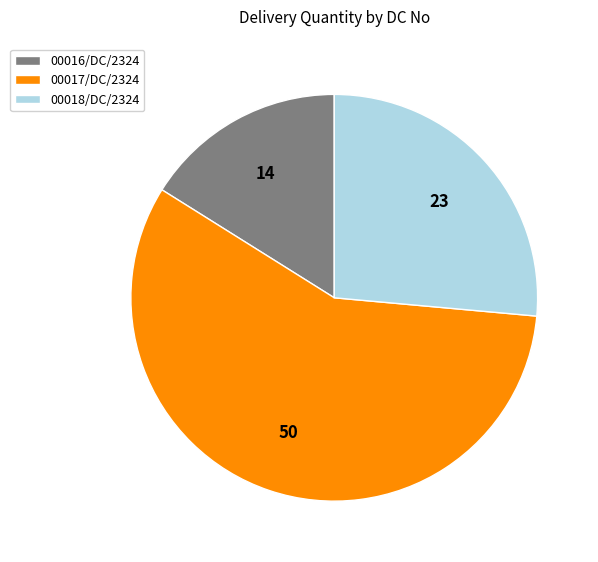

Between 00017/DC/2324 and 00018/DC/2324, which is larger?

00017/DC/2324